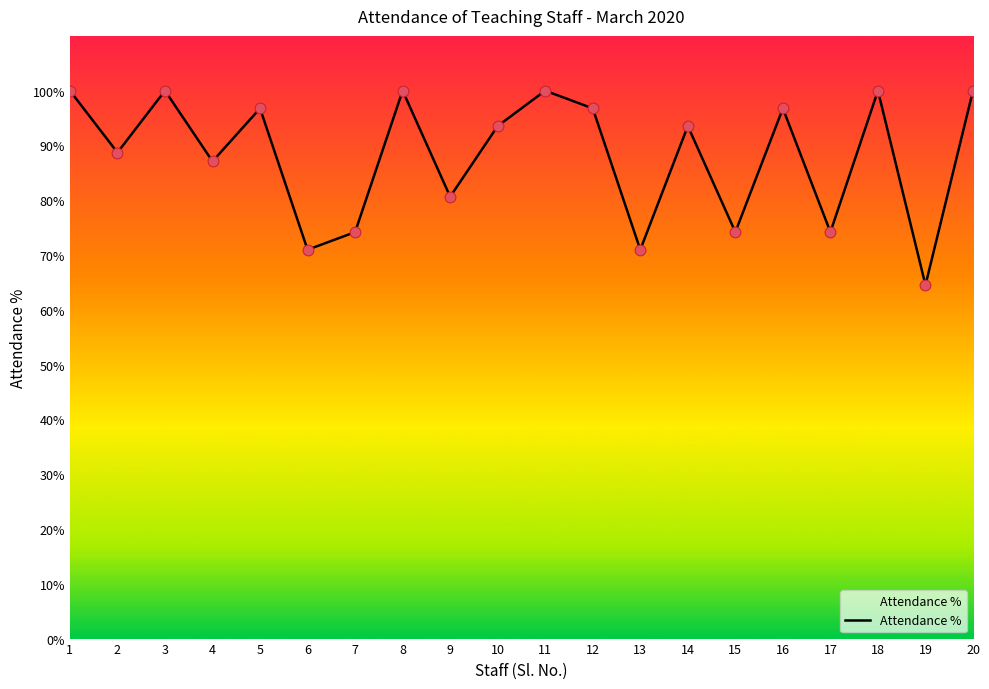

Which has a higher value, 16 or 3?

3